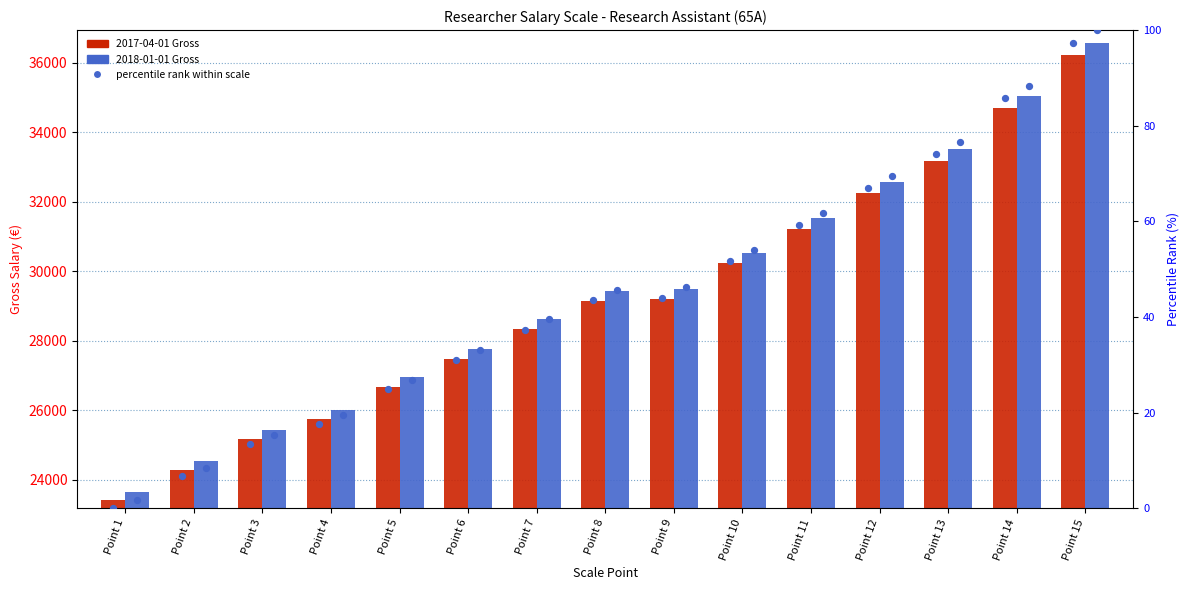

What is the total value across all series at Point 4?

51738.9